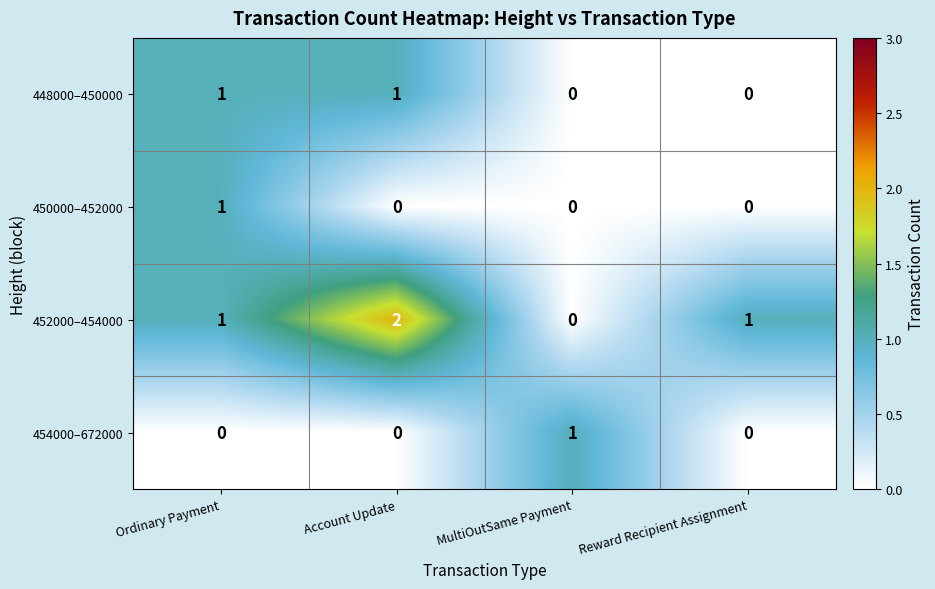

How many 448000–450000 values are between 0 and 1?

4